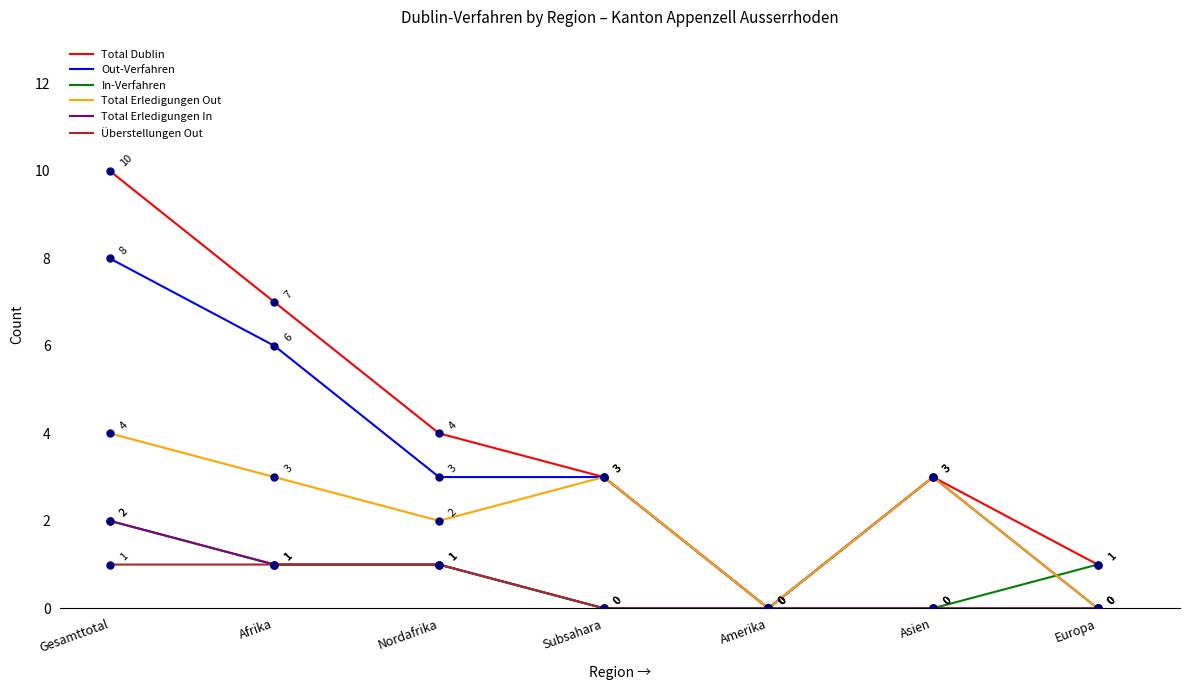

Which series has the largest total across all categories?

Total Dublin